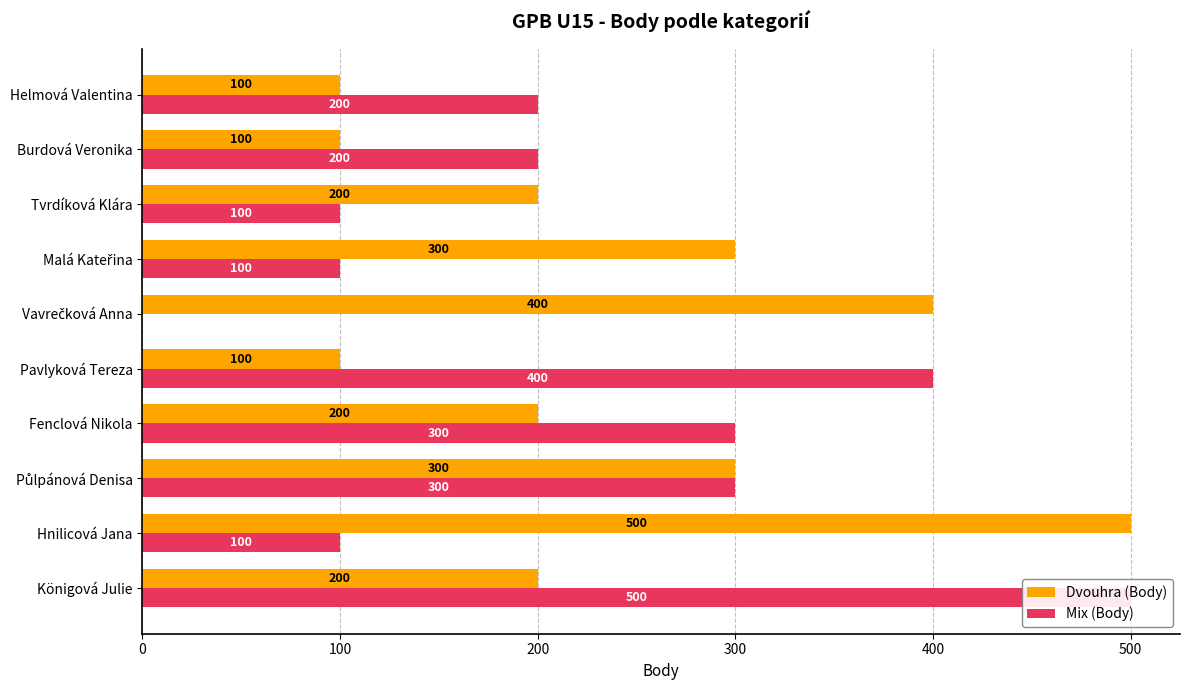

How many values in Mix (Body) are above zero?

9